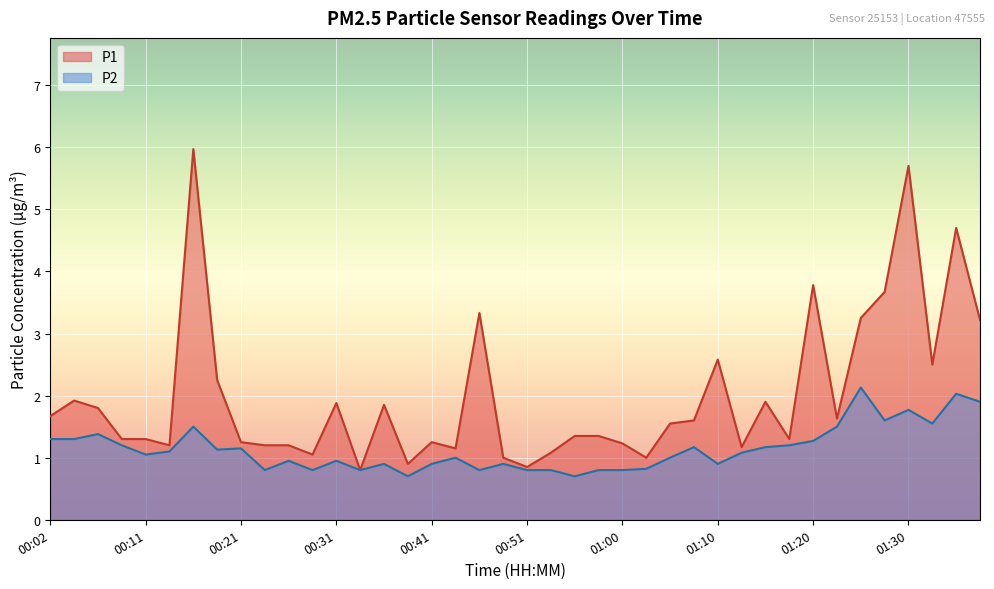

Rank the series by their average value, from lowest to highest.

P2, P1